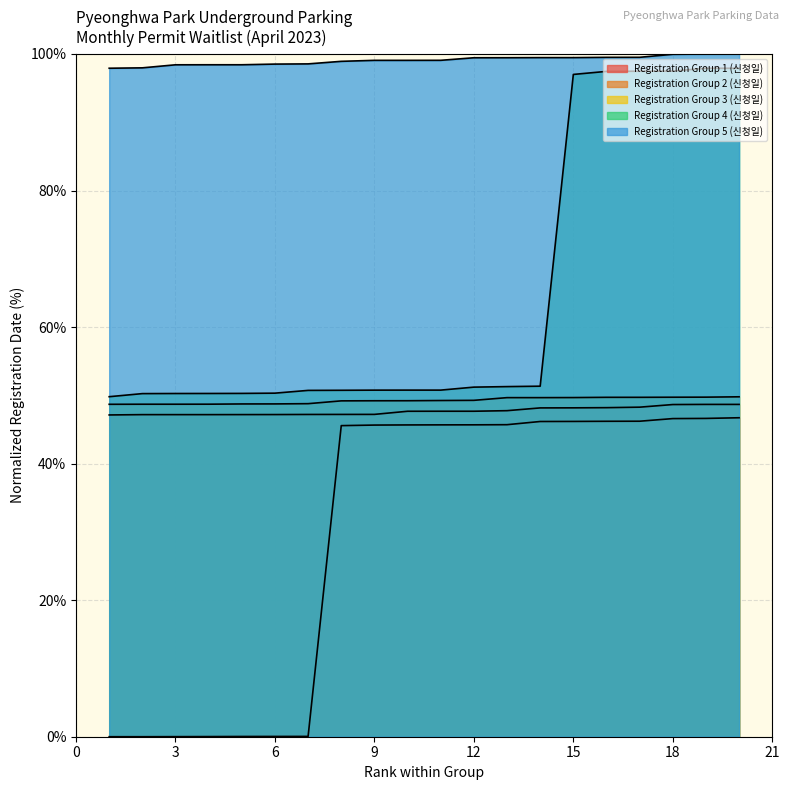

Which series has the widest spread of values?

Registration Group 4 (신청일)